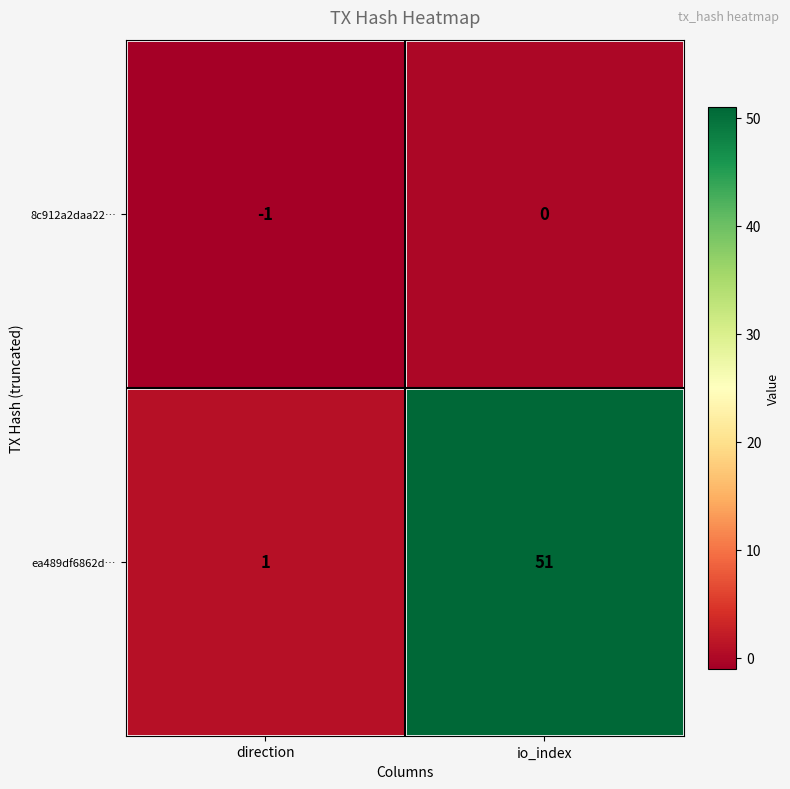

What is the average value of the ea489df6862d… series?

26